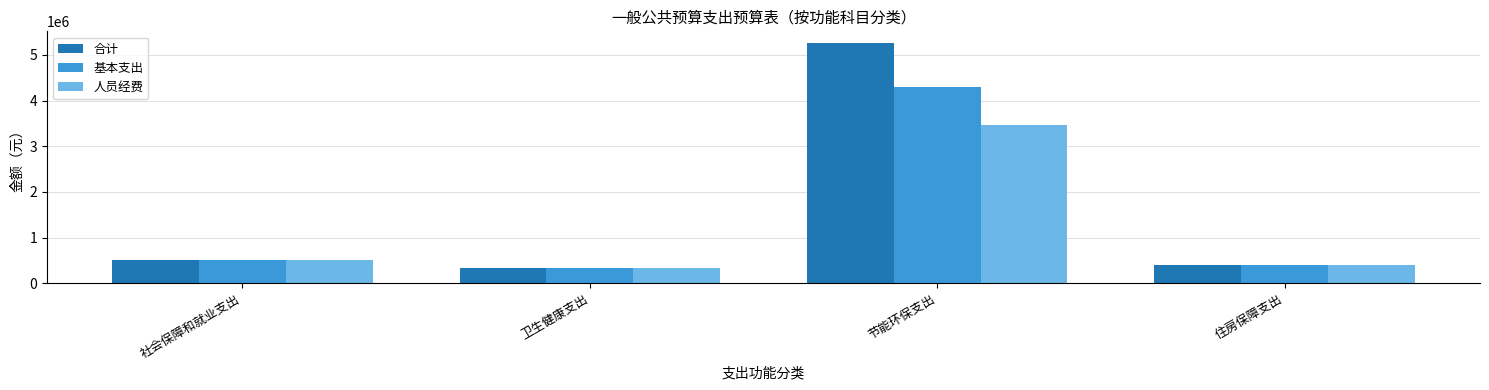

List the series in order of their overall mean, highest first.

合计, 基本支出, 人员经费